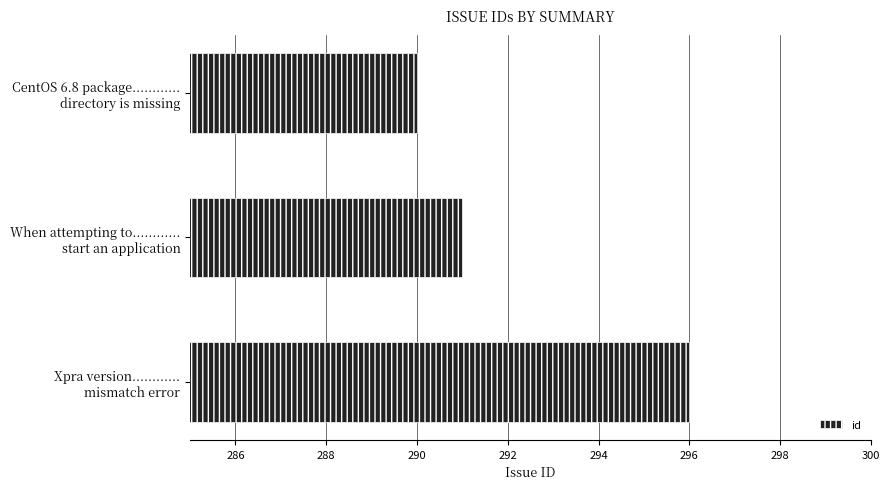

How many bars are there in total?

3